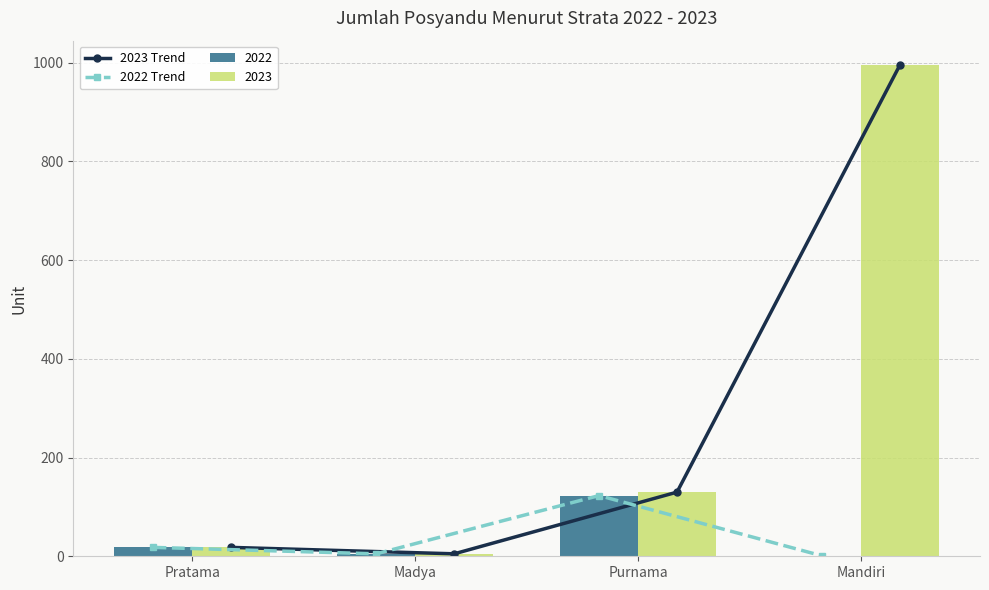

Between Pratama and Mandiri, which series saw the biggest shift?

2023 Trend